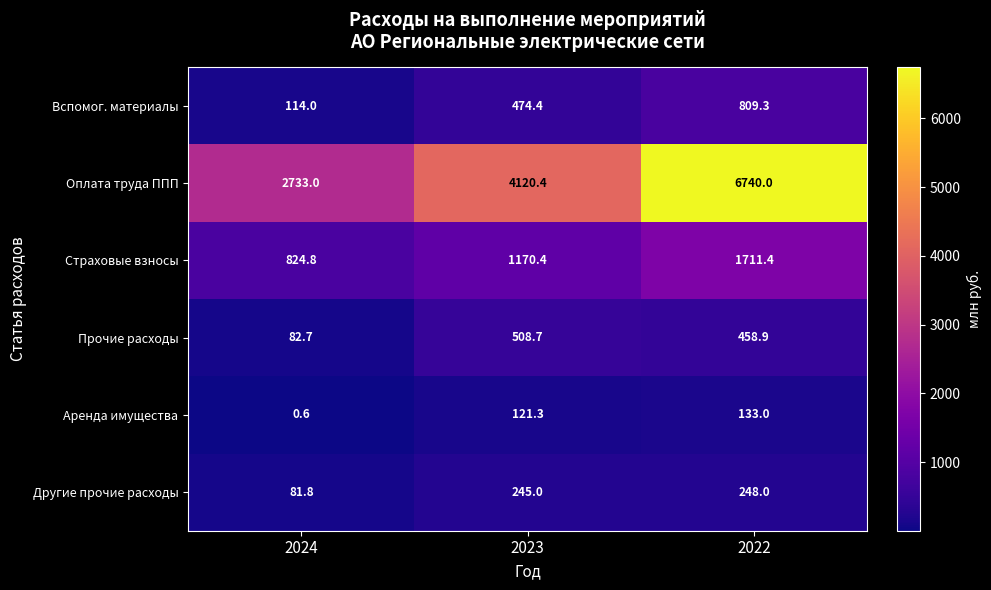

True or false: Другие прочие расходы has a value of 122.7 at 2024.

False